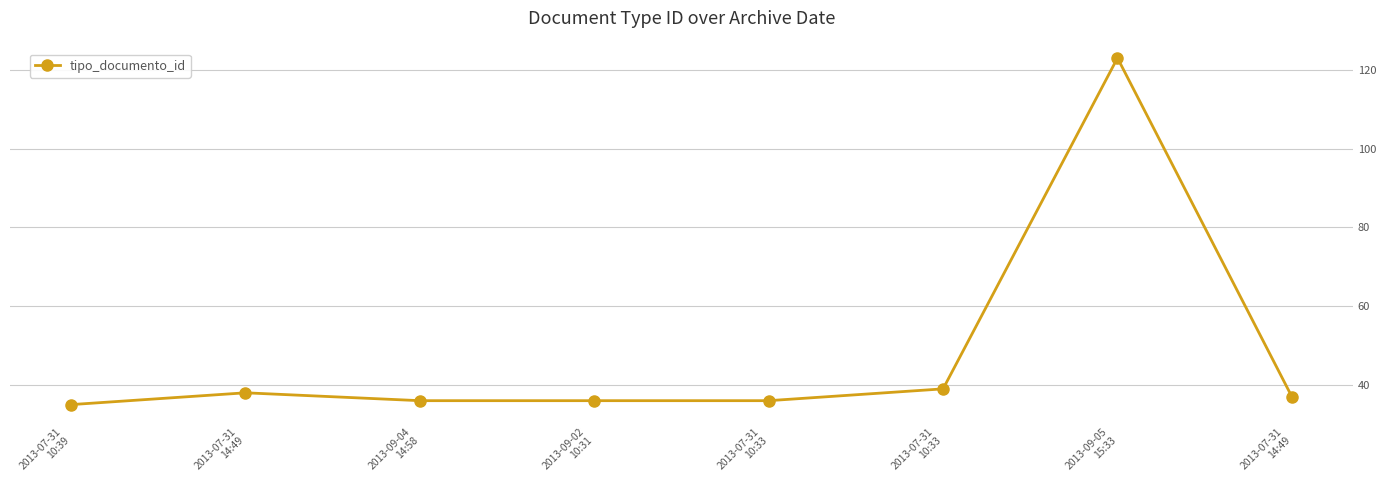

What is the sum of all values?

380